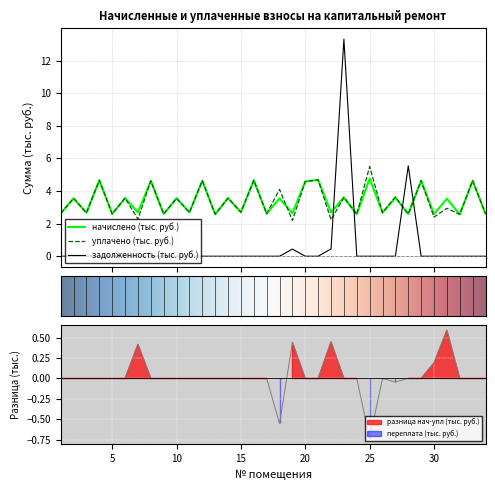

How many distinct data groups are displayed?

3